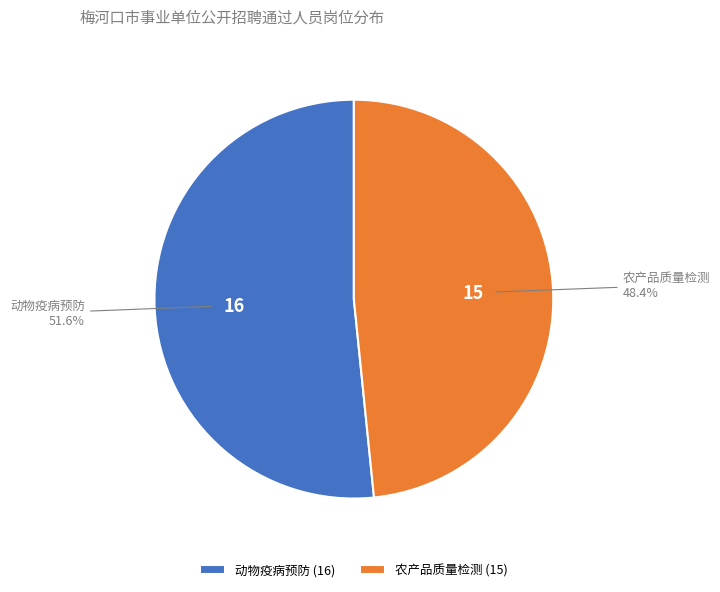

Do 农产品质量检测 and 动物疫病预防 together represent more than half of the pie?

Yes